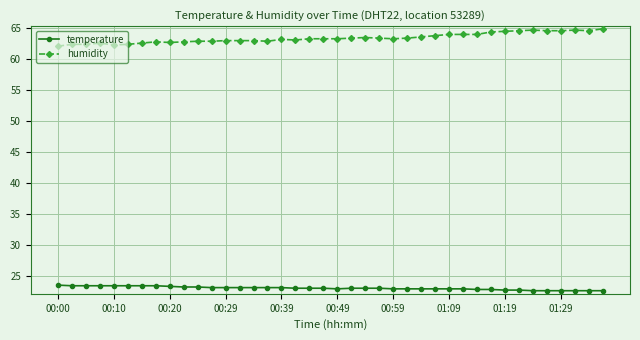

What is the sum of all temperature values?

920.5